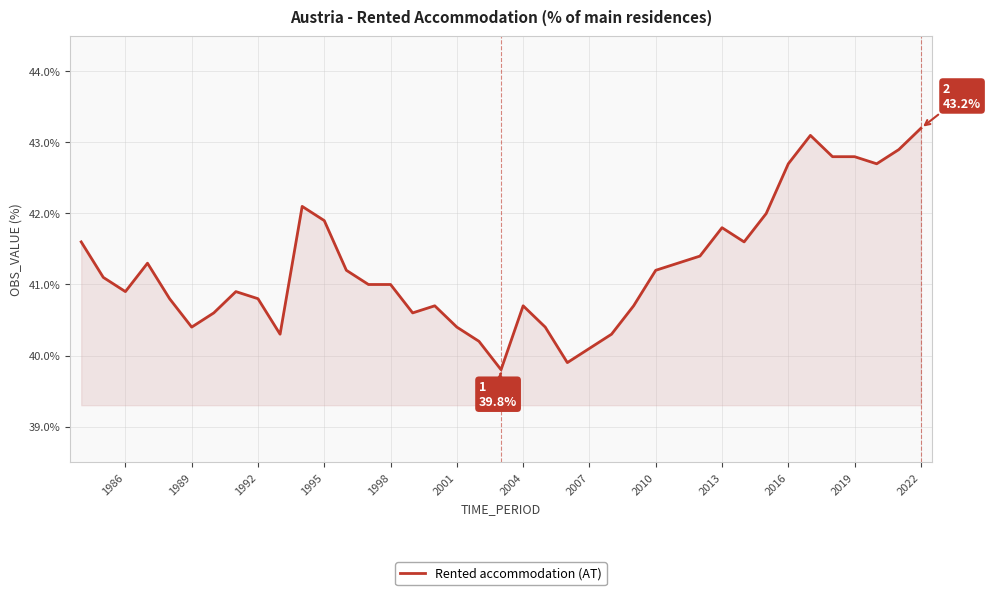

What is the difference between the maximum and minimum values?

3.4